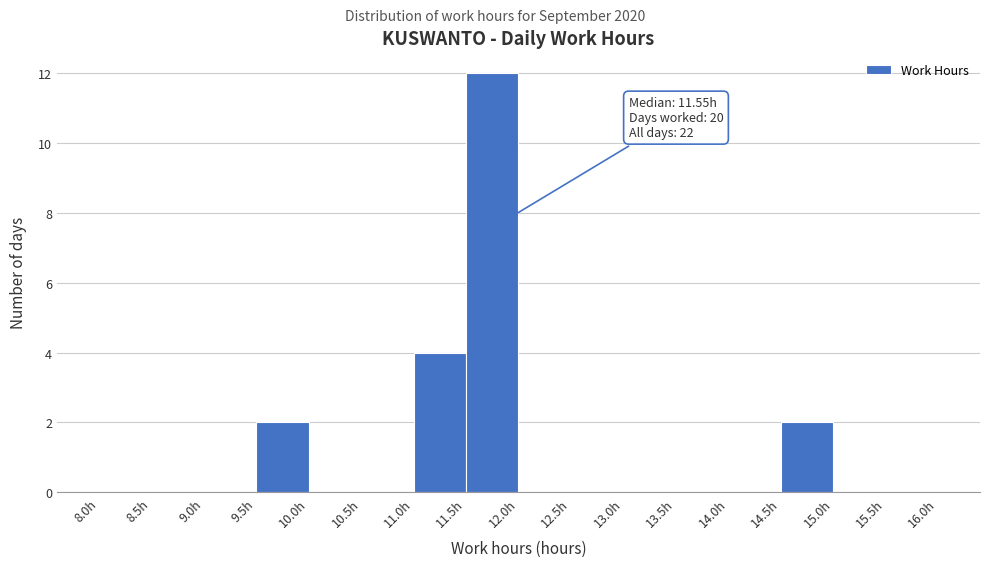

Which range on the x-axis has the tallest bar?

11.5 to 12.0